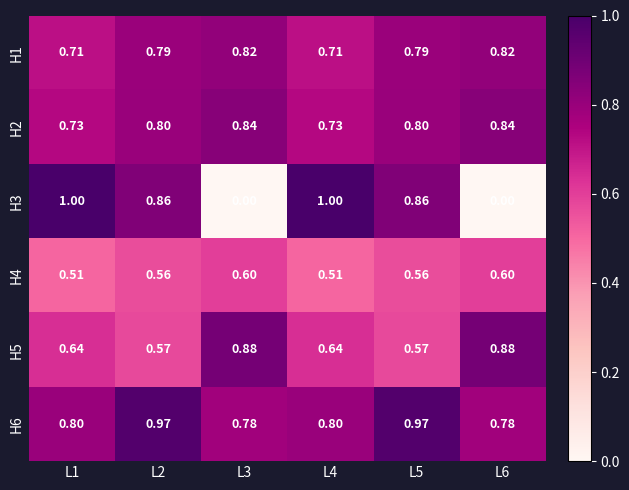

Between L1 and L6, which series saw the biggest shift?

H3